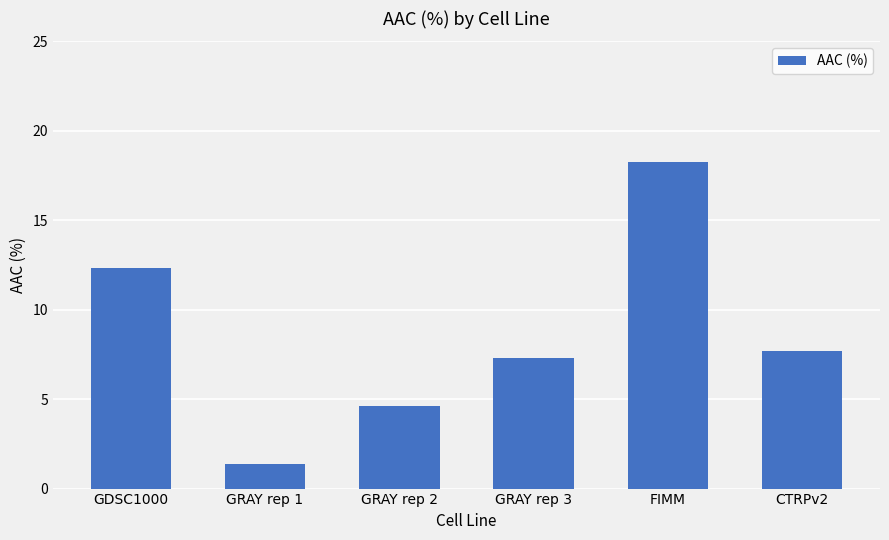

List the labels in order of value, smallest first.

GRAY rep 1, GRAY rep 2, GRAY rep 3, CTRPv2, GDSC1000, FIMM